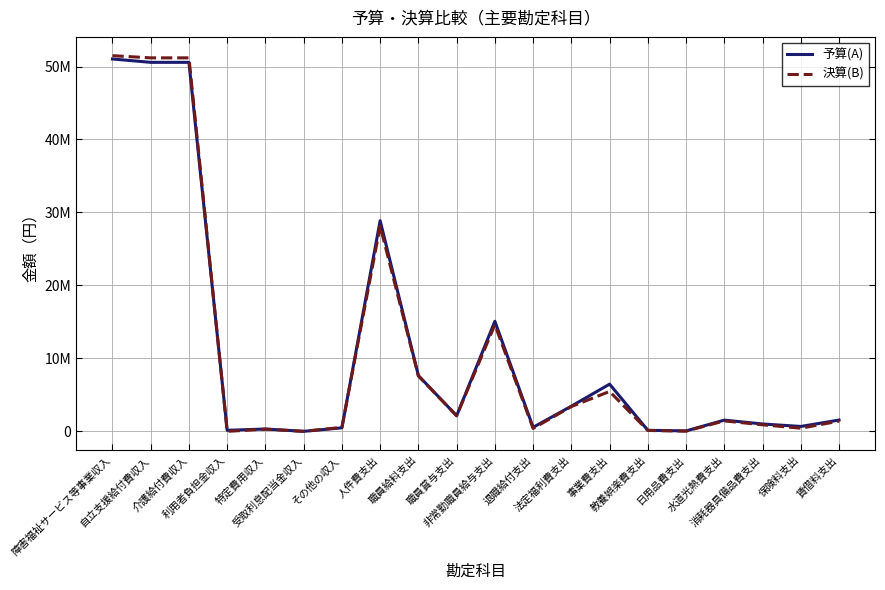

Is this an area chart (filled region under the line)?

No